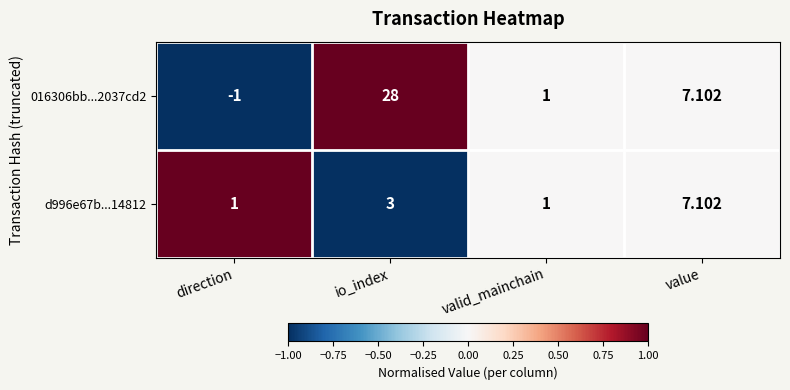

Which series has the widest spread of values?

016306bb...2037cd2